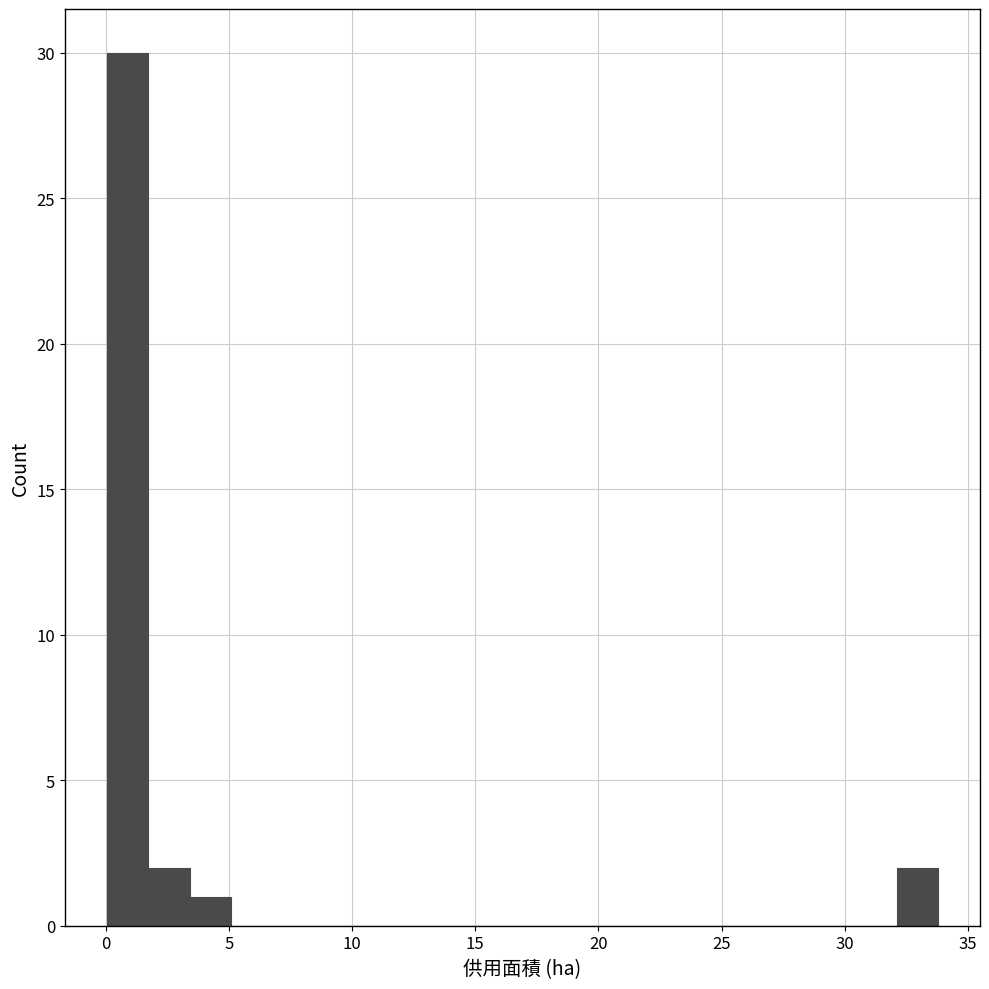

Read against the x-axis, roughly where is the centre of the tallest bar?

1.0